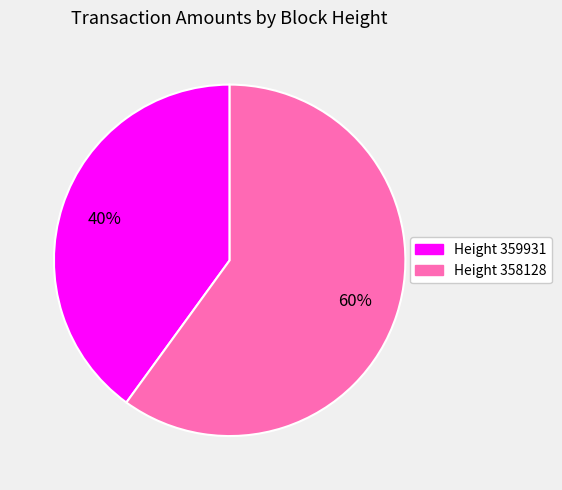

To the nearest percent, what portion does Height 358128 represent?

60%